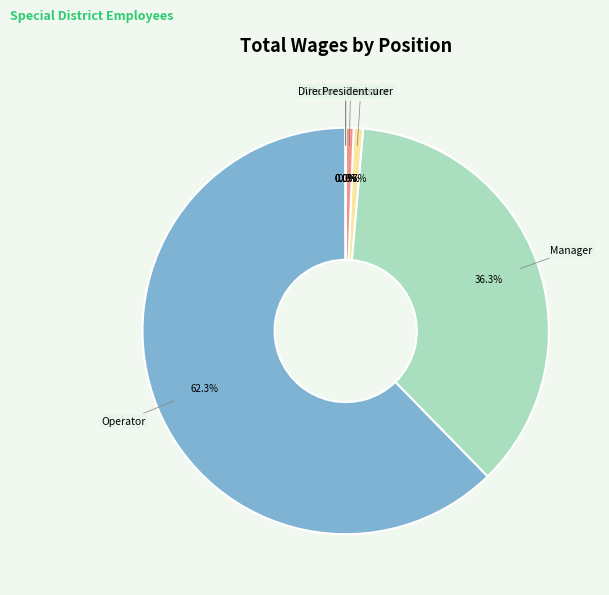

Is there any slice that represents more than half of the pie?

Yes